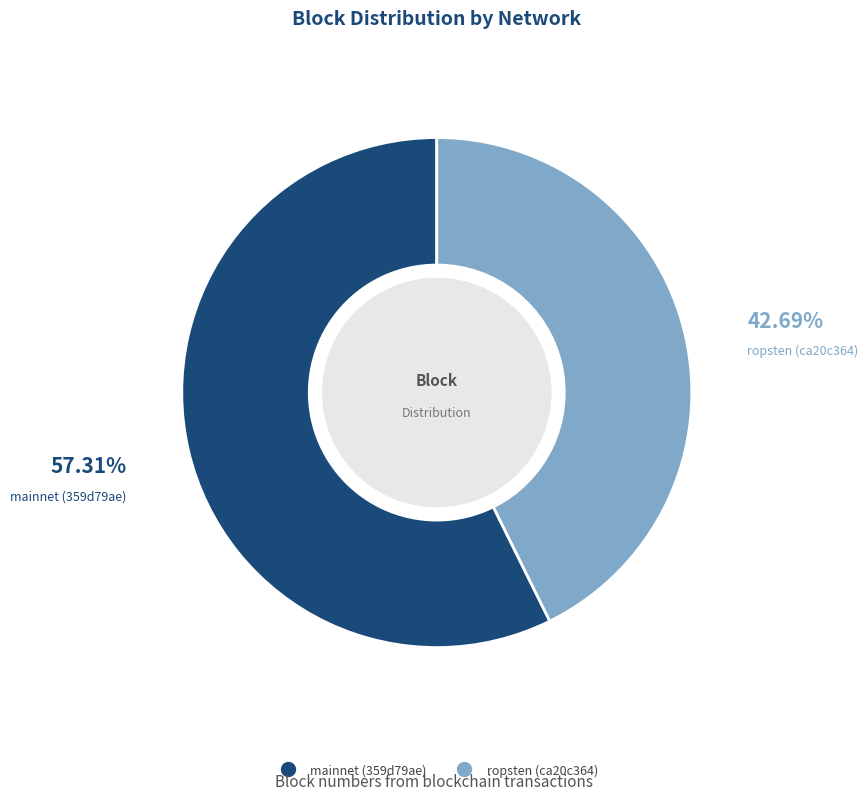

Rank the categories by value from lowest to highest.

ropsten (ca20c364), mainnet (359d79ae)